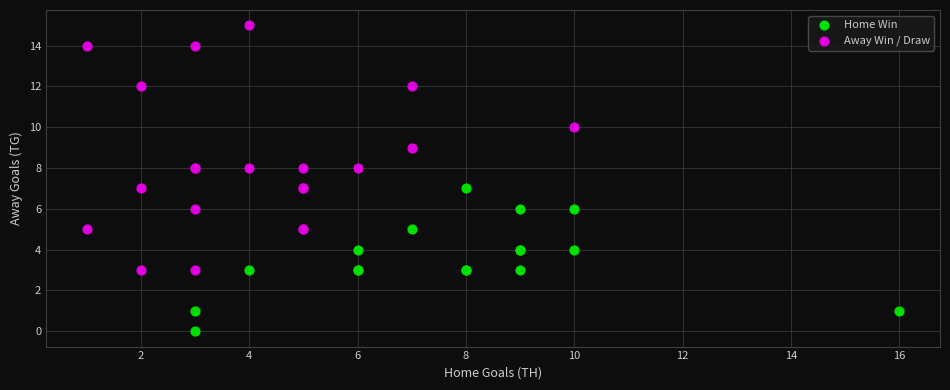

Which series has the largest Y range (max minus min)?

Away Win / Draw